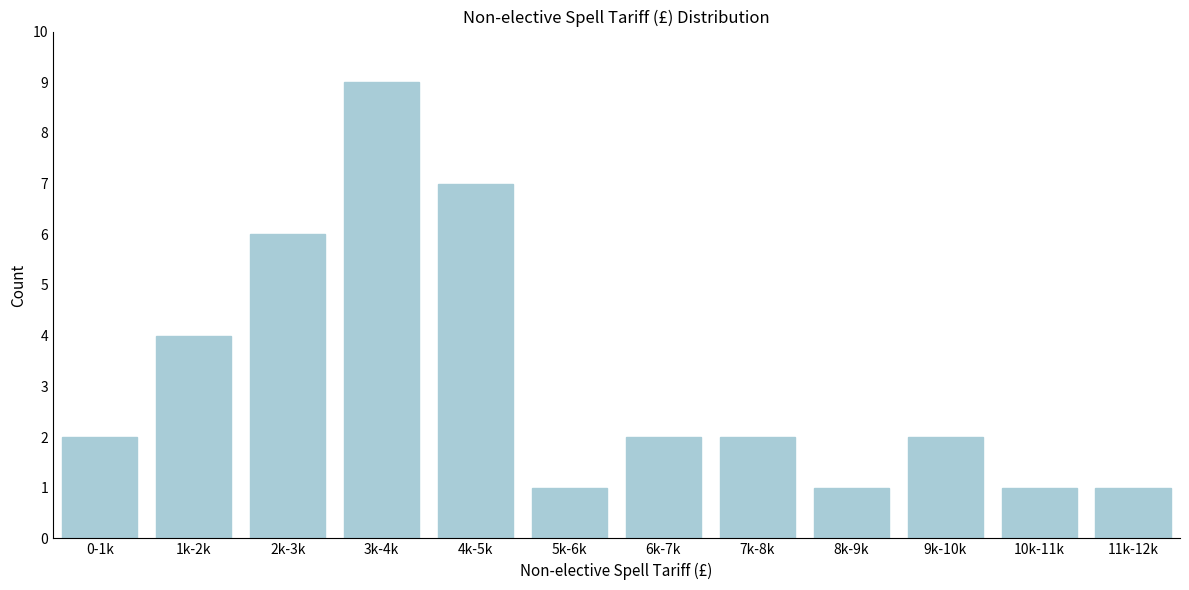

Reading right to left, transcribe all the data shown in this chart.

11k-12k=1	10k-11k=1	9k-10k=2	8k-9k=1	7k-8k=2	6k-7k=2	5k-6k=1	4k-5k=7	3k-4k=9	2k-3k=6	1k-2k=4	0-1k=2